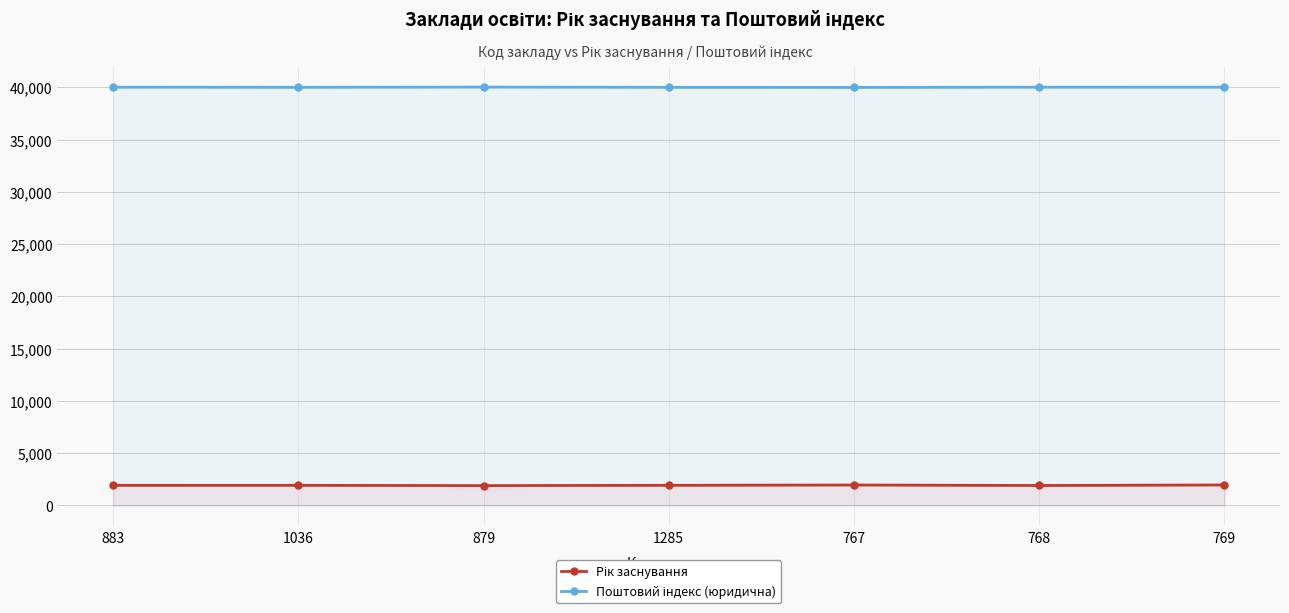

Is it true that Поштовий індекс (юридична) equals 40007 at 1285?

True